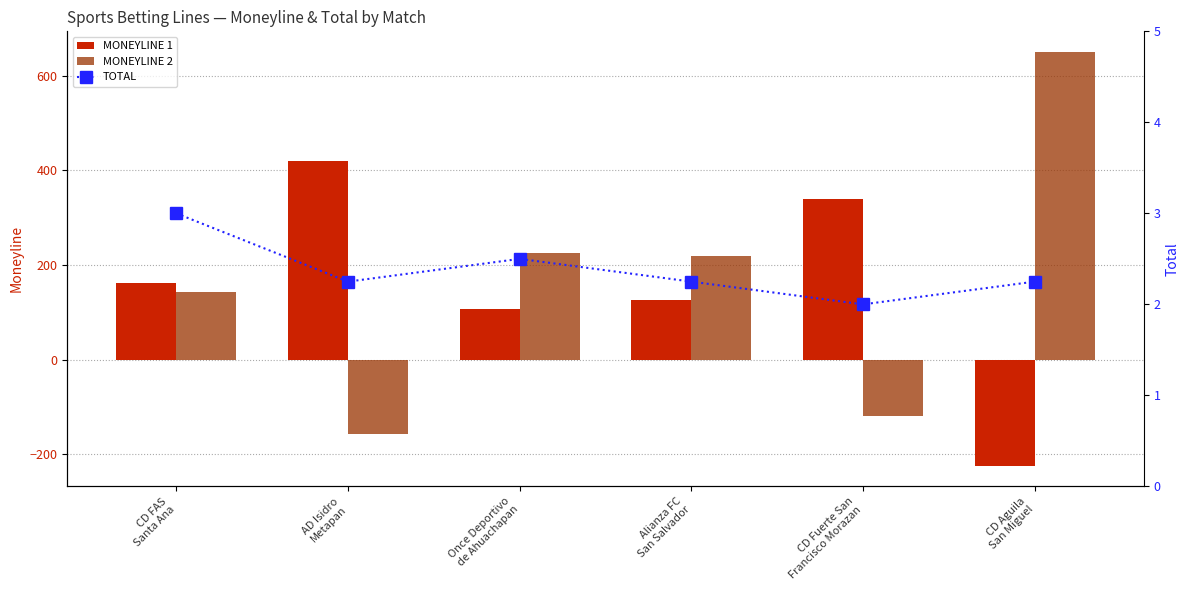

Between CD FAS
Santa Ana and CD Aguila
San Miguel, which is larger?

CD FAS
Santa Ana